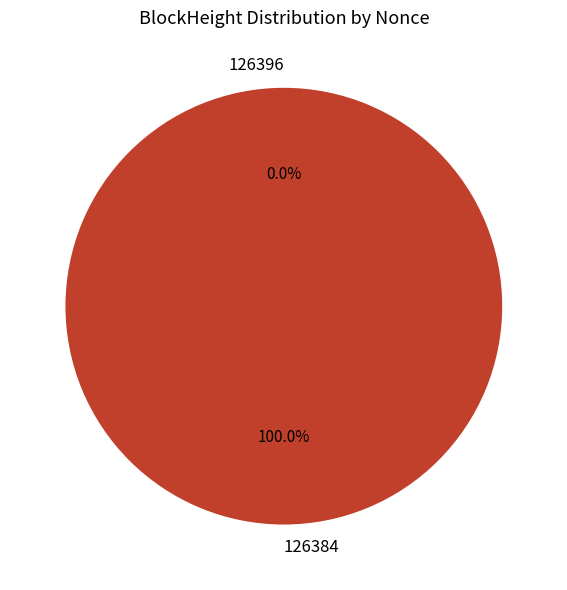

To the nearest percent, what percentage of the pie is 126384?

100%